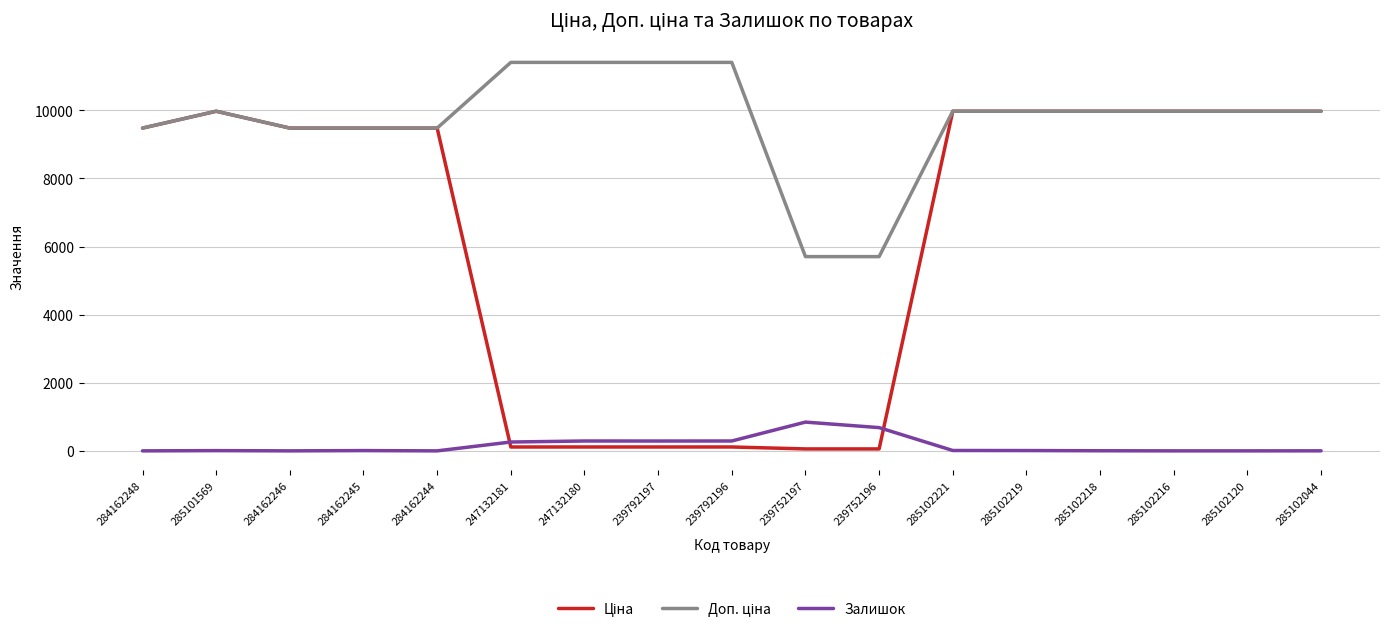

What is the difference between the highest and lowest values at 285102216?

9975.0